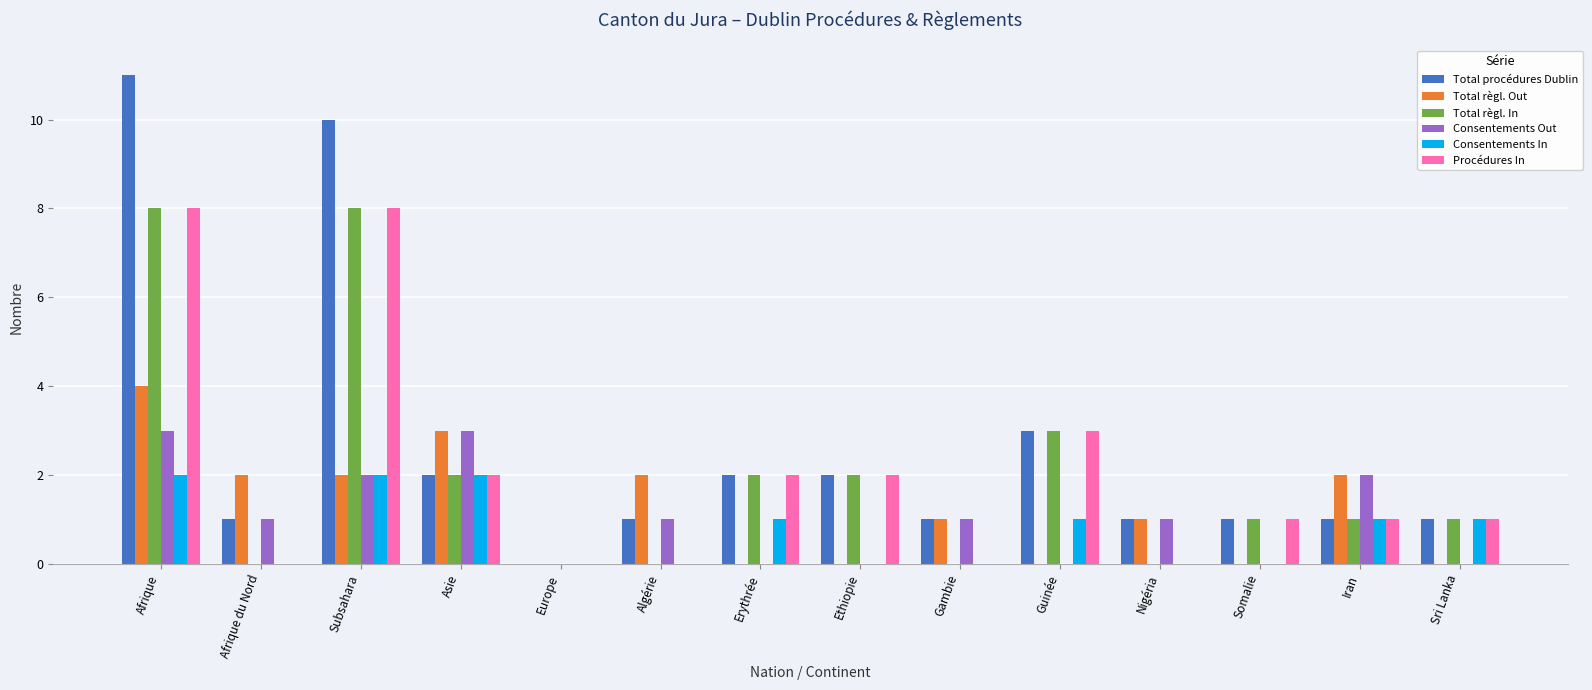

The Total règl. In series shows 12 at Afrique. True or false?

False